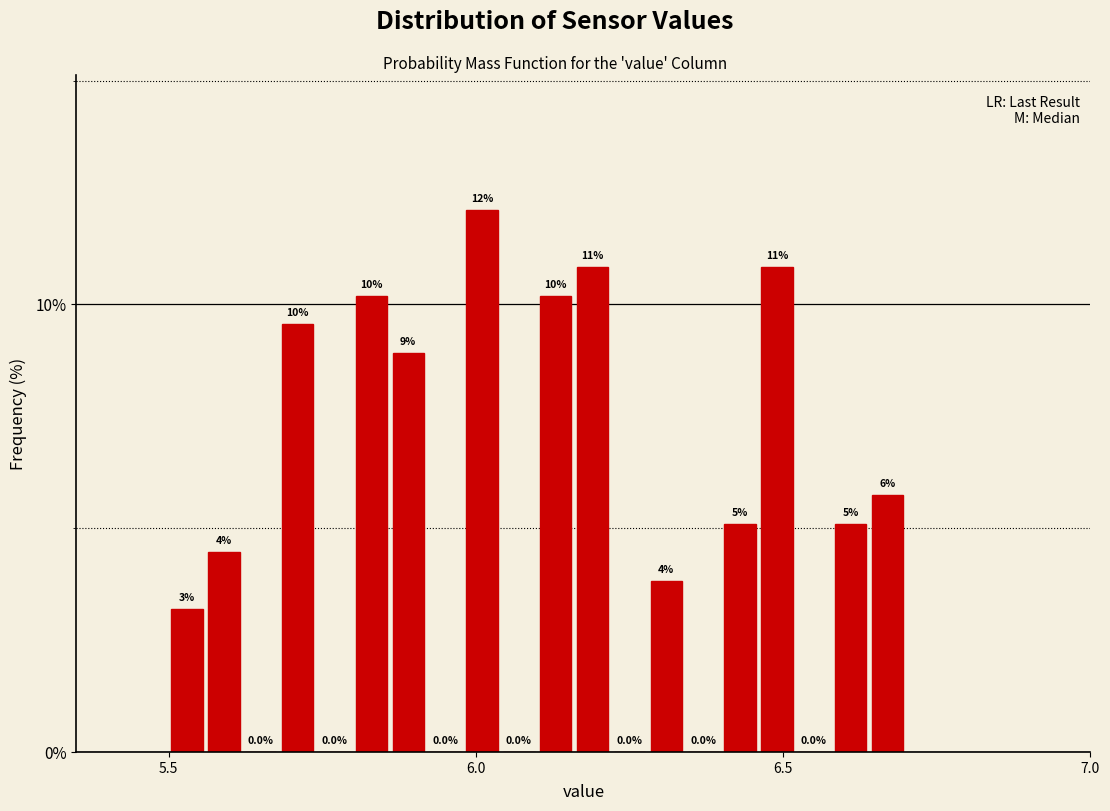

Around what value on the x-axis is the tallest bar? Give the approximate position of its centre, as read against the axis.

6.00